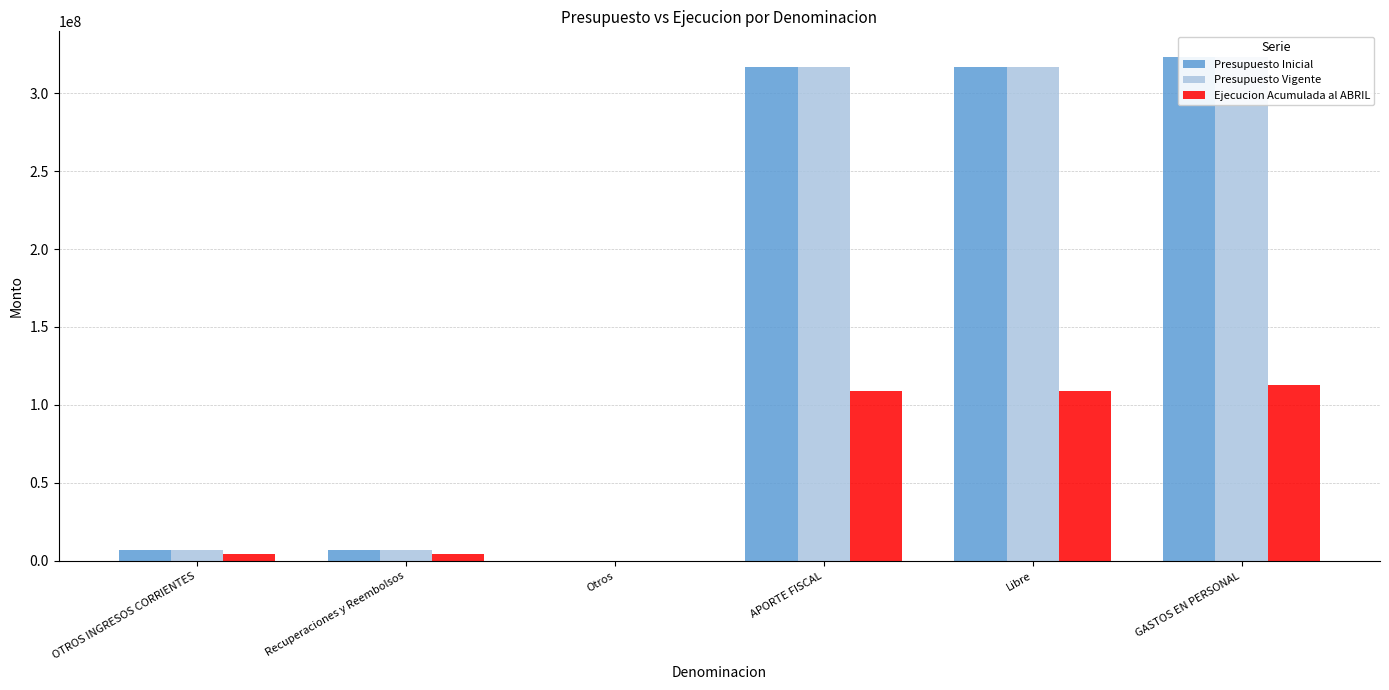

Which category has the lowest value across all series?

Otros